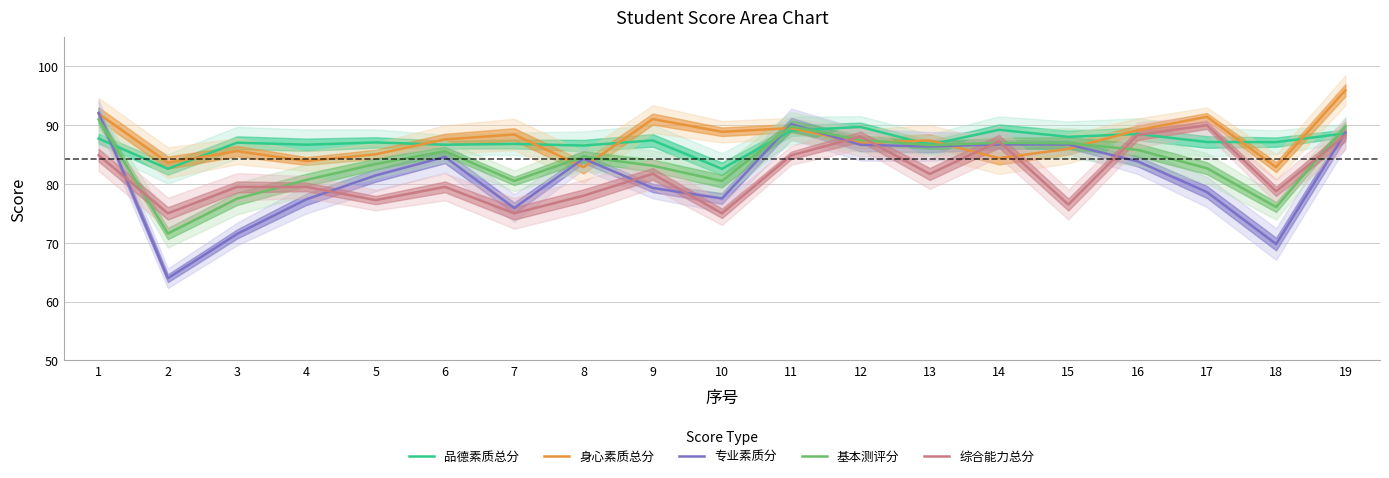

How many values in the 身心素质总分 series are below 87?

9